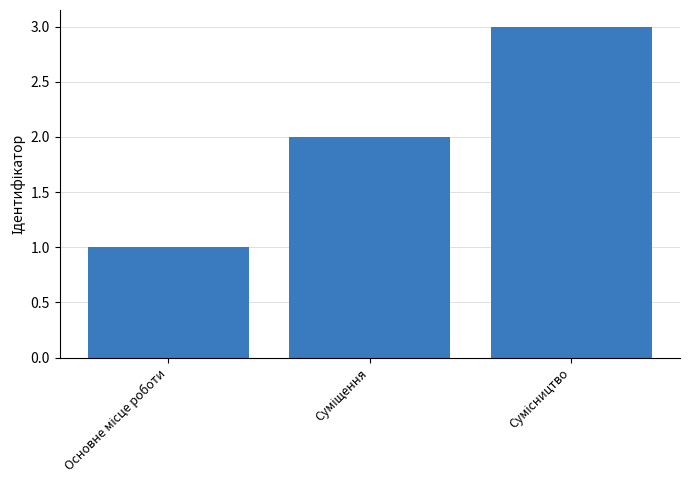

Reading left to right, list all the values displayed in this chart.

1	2	3